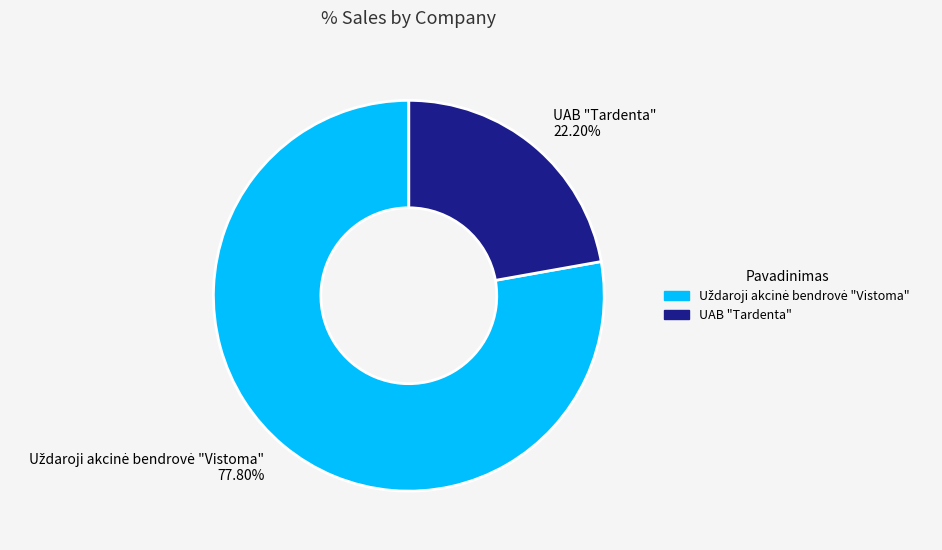

What is the smallest slice in the pie chart?

UAB "Tardenta"